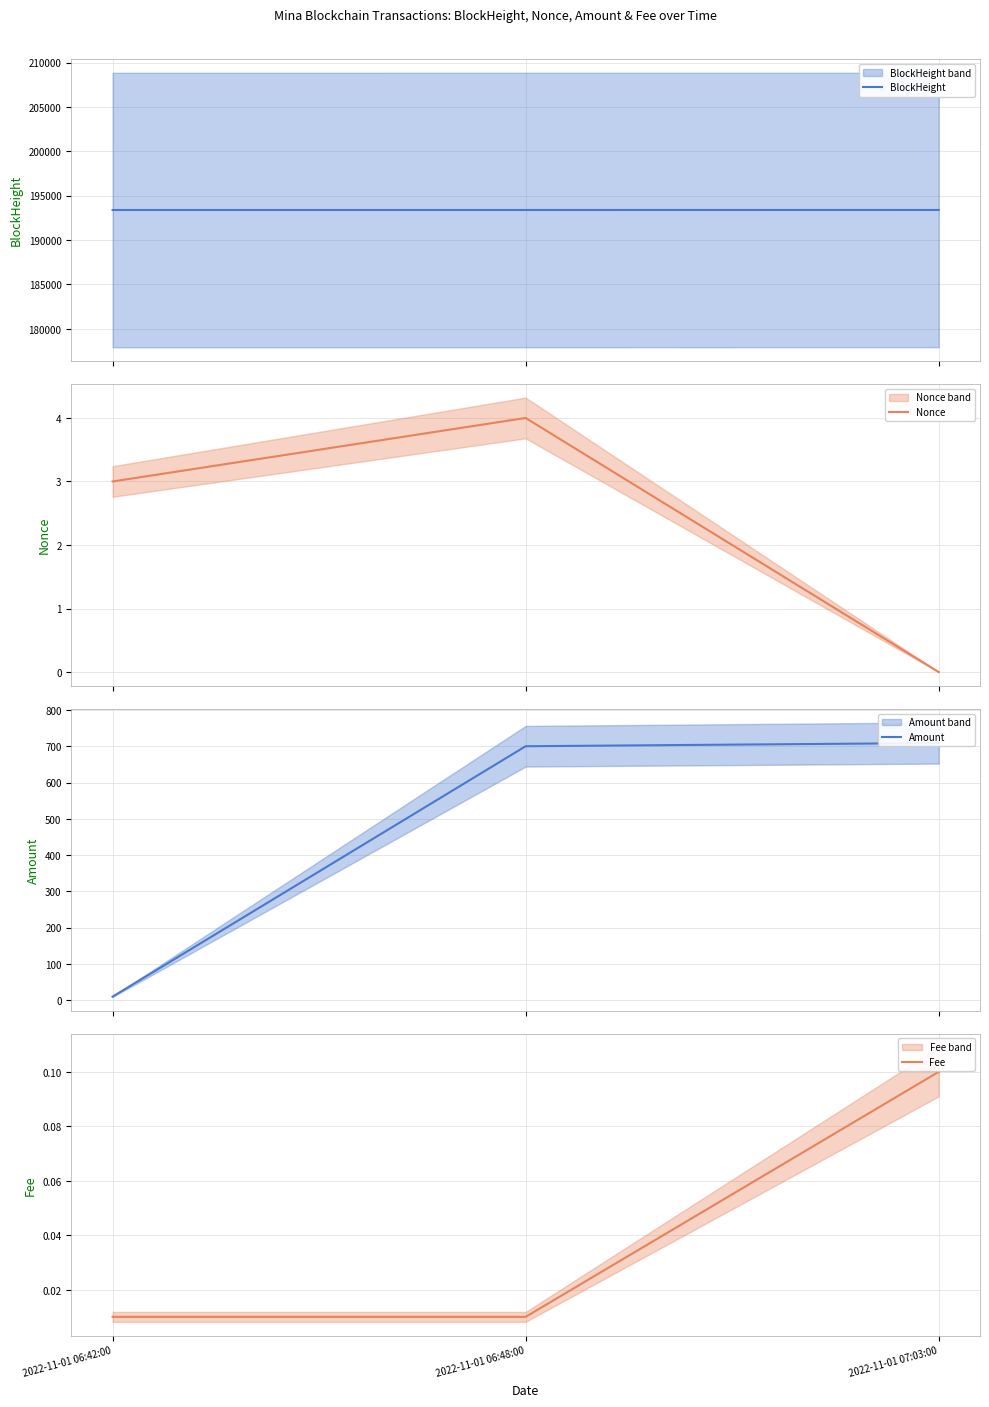

Is it true that Fee equals 0.0 at 2022-11-01 06:48:00?

False